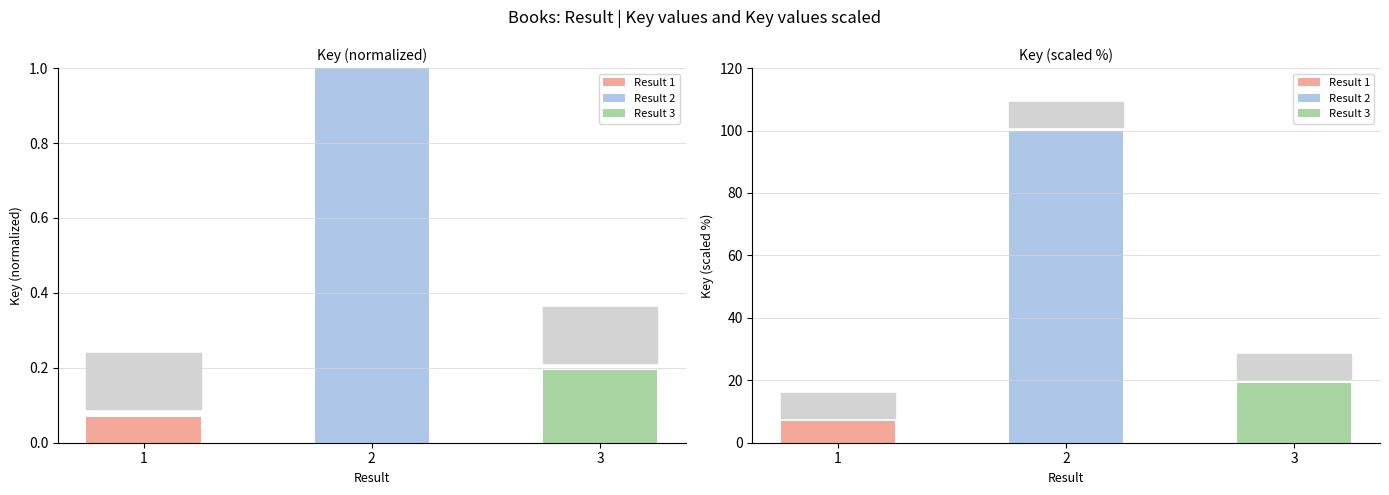

What is the greatest value displayed?

1.0